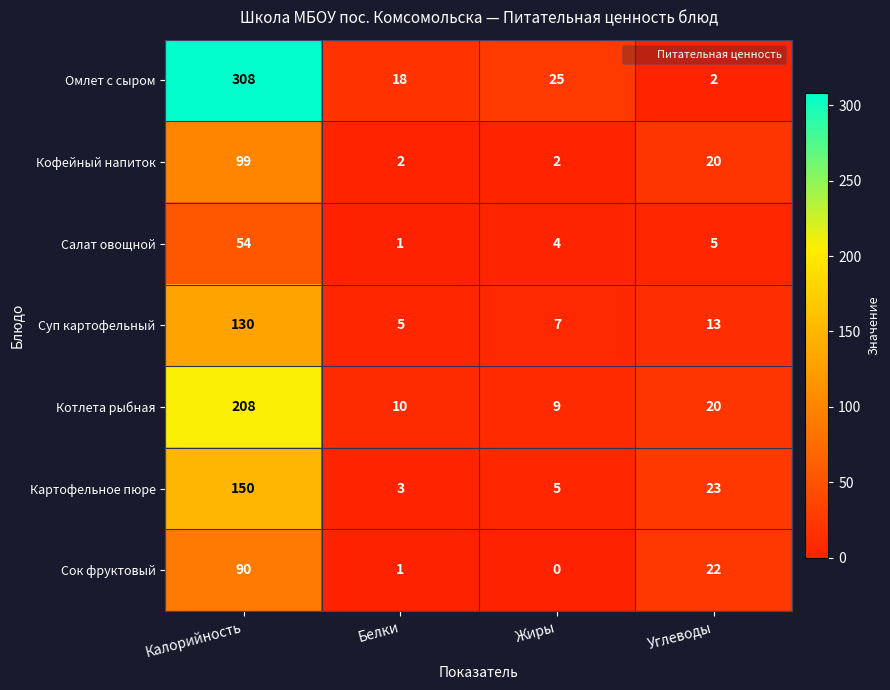

Rank the categories by Картофельное пюре value from highest to lowest.

Калорийность, Углеводы, Жиры, Белки